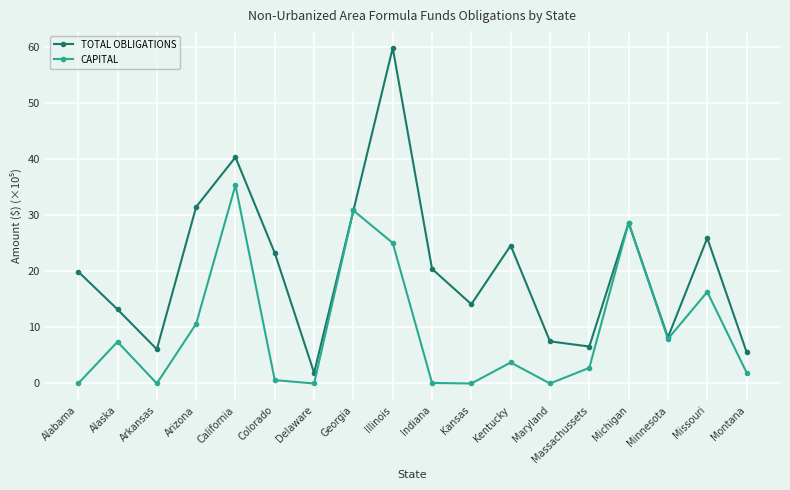

The value of TOTAL OBLIGATIONS at Kentucky is 24.6. True or false?

True